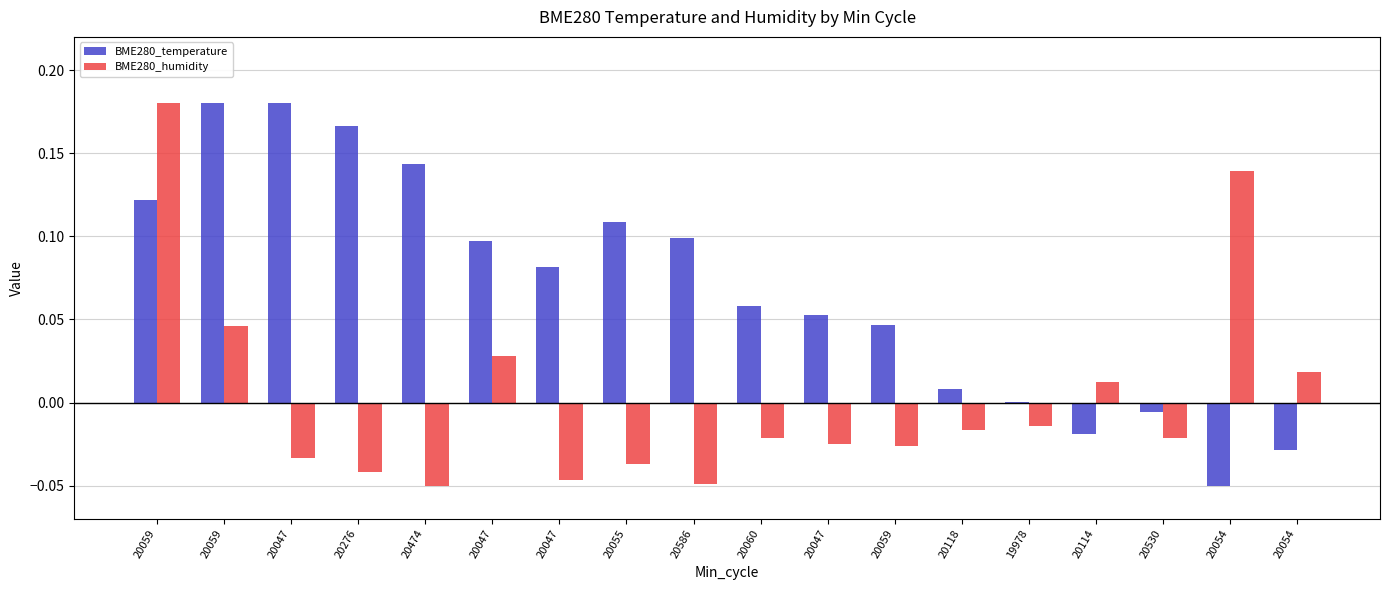

Is the value of BME280_temperature at 20059 greater than the value of BME280_humidity at 20059?

No